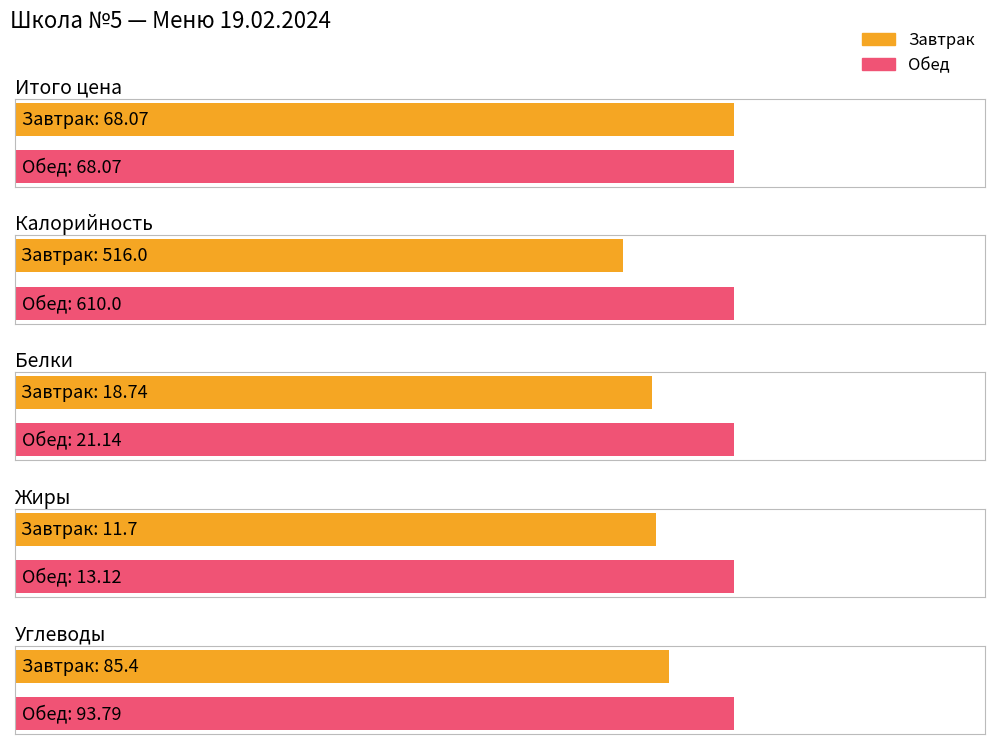

What is the difference between the maximum and second lowest values in the Обед series?

588.9